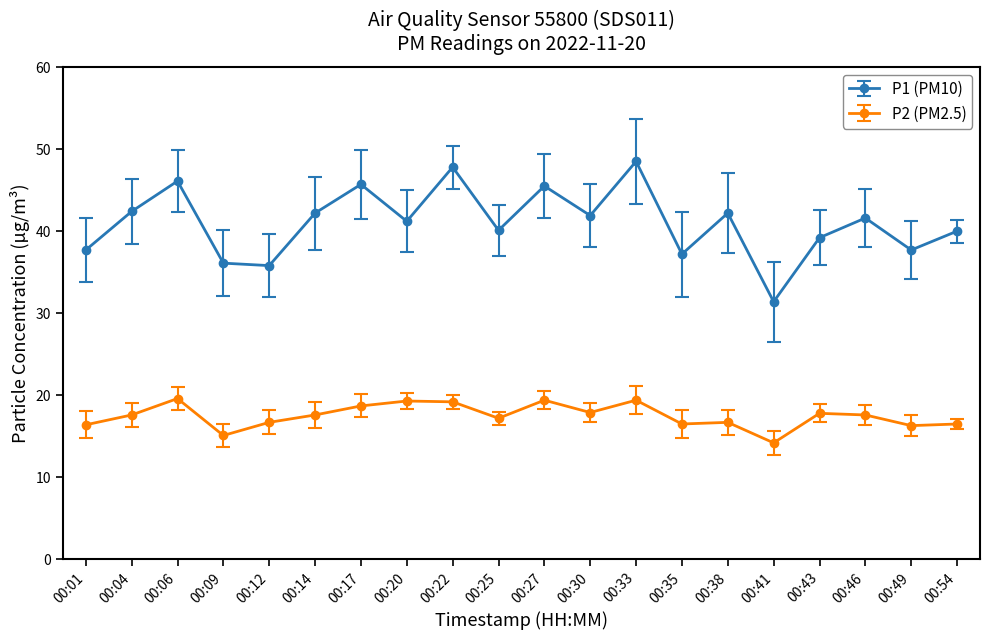

What is the difference between the maximum and second lowest values in the P1 (PM10) series?

12.7